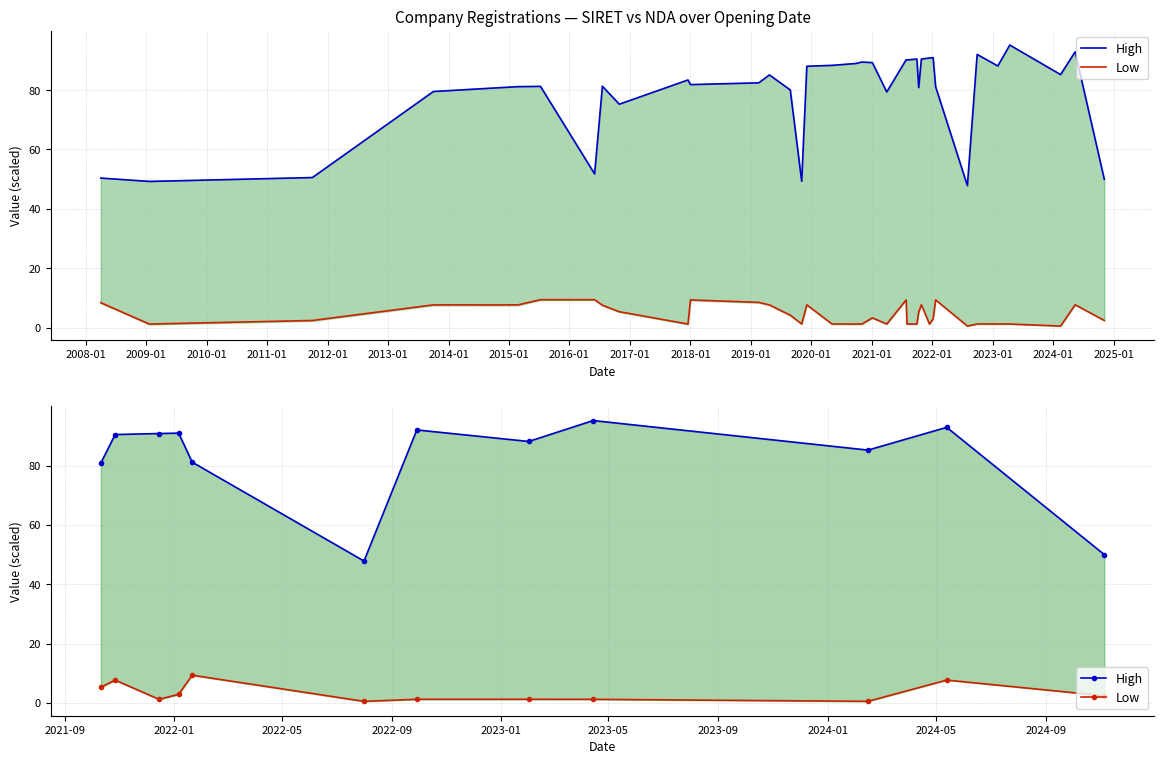

At how many categories does at least one series exceed 4?

12